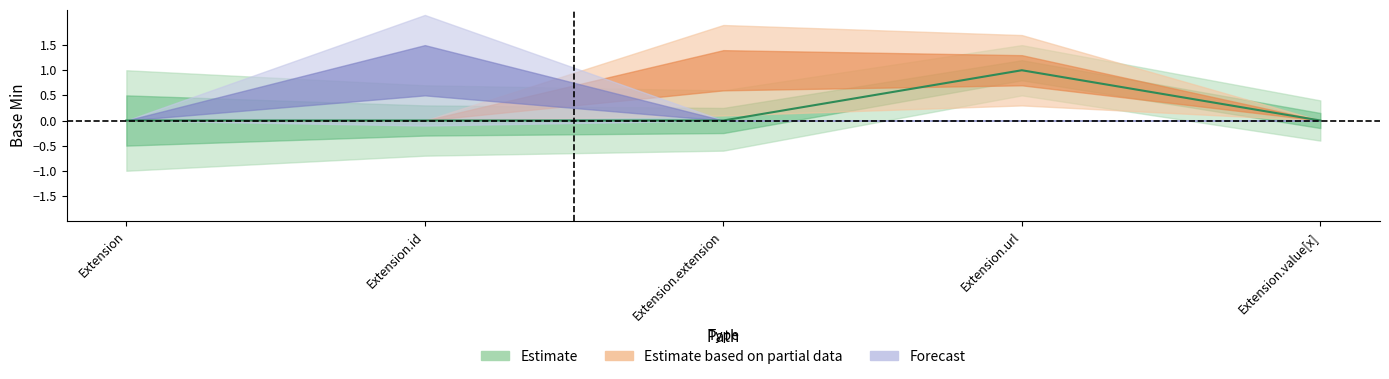

What position from the left is Extension.extension?

3